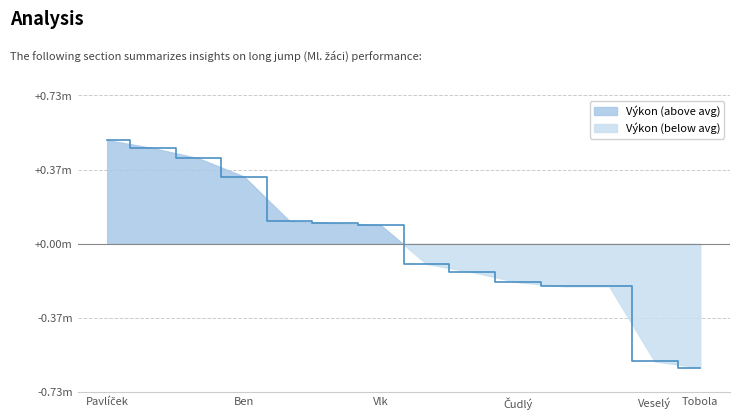

What is the change in value from Pavlíček to Ben?

-0.2